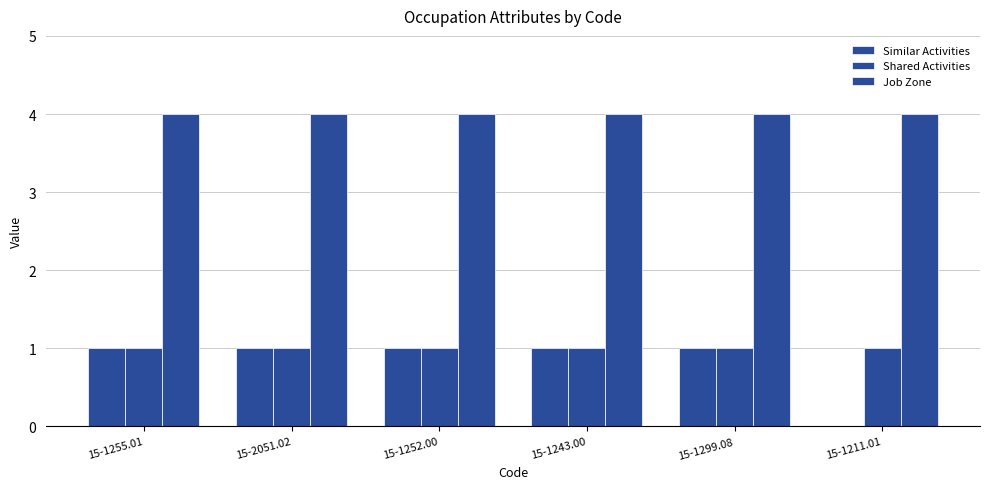

How many groups of bars are there?

6